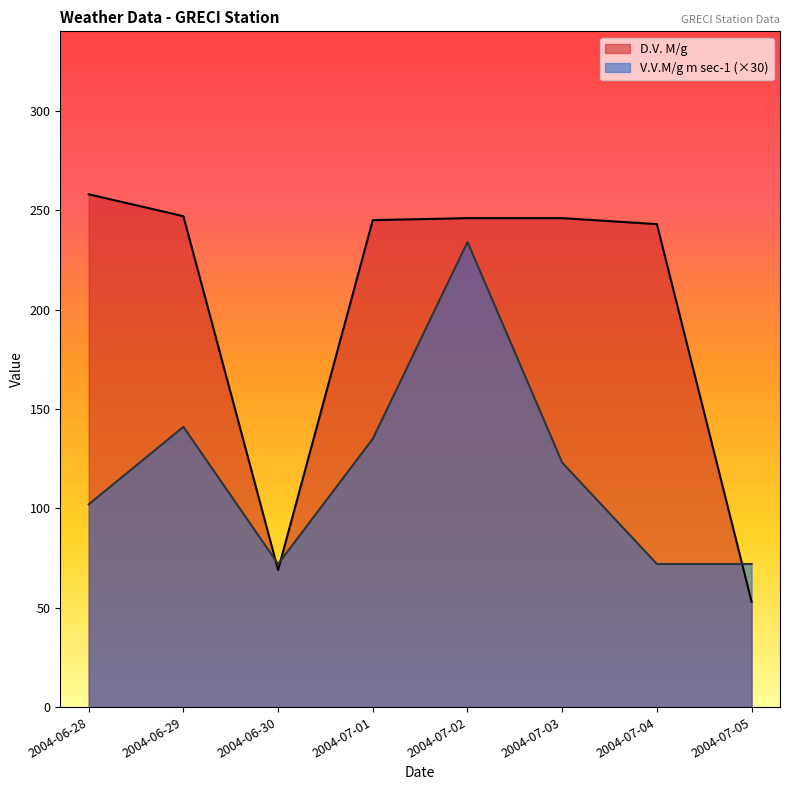

The value of V.V.M/g m sec-1 at 2004-07-03 is 123.0. True or false?

True